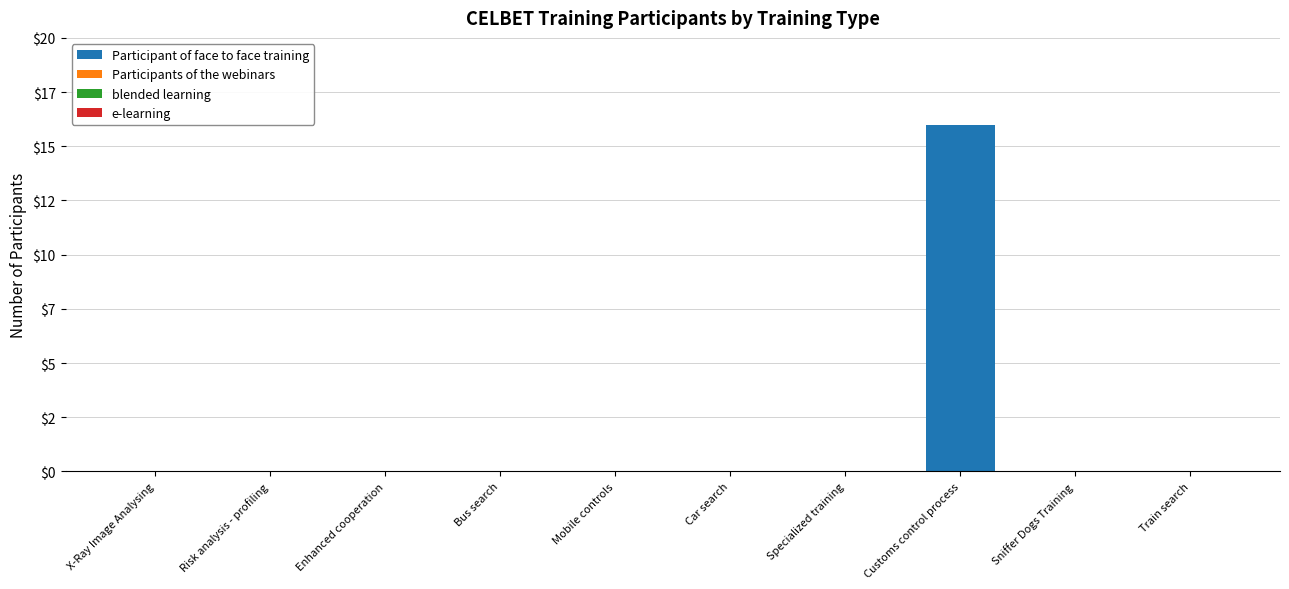

Reading right to left, extract all data points from this chart.

Participant of face to face training: 0	0	16	0	0	0	0	0	0	0
Participants of the webinars: 0	0	0	0	0	0	0	0	0	0
blended learning: 0	0	0	0	0	0	0	0	0	0
e-learning: 0	0	0	0	0	0	0	0	0	0